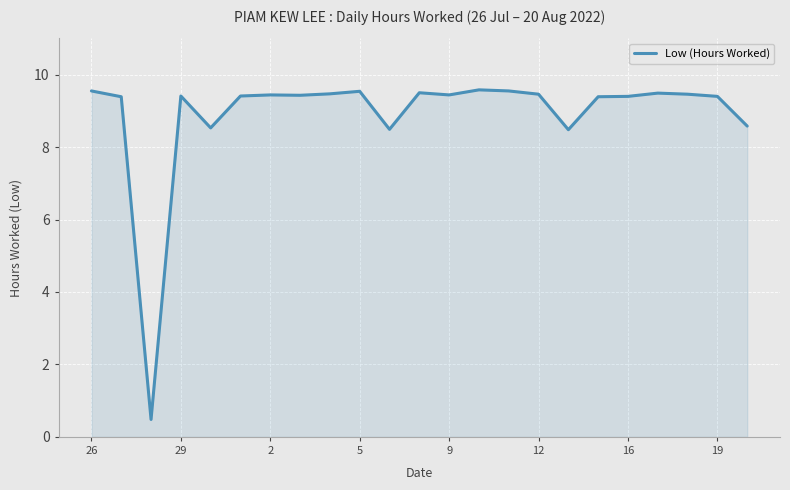

What is the difference between the maximum and minimum values?

9.1